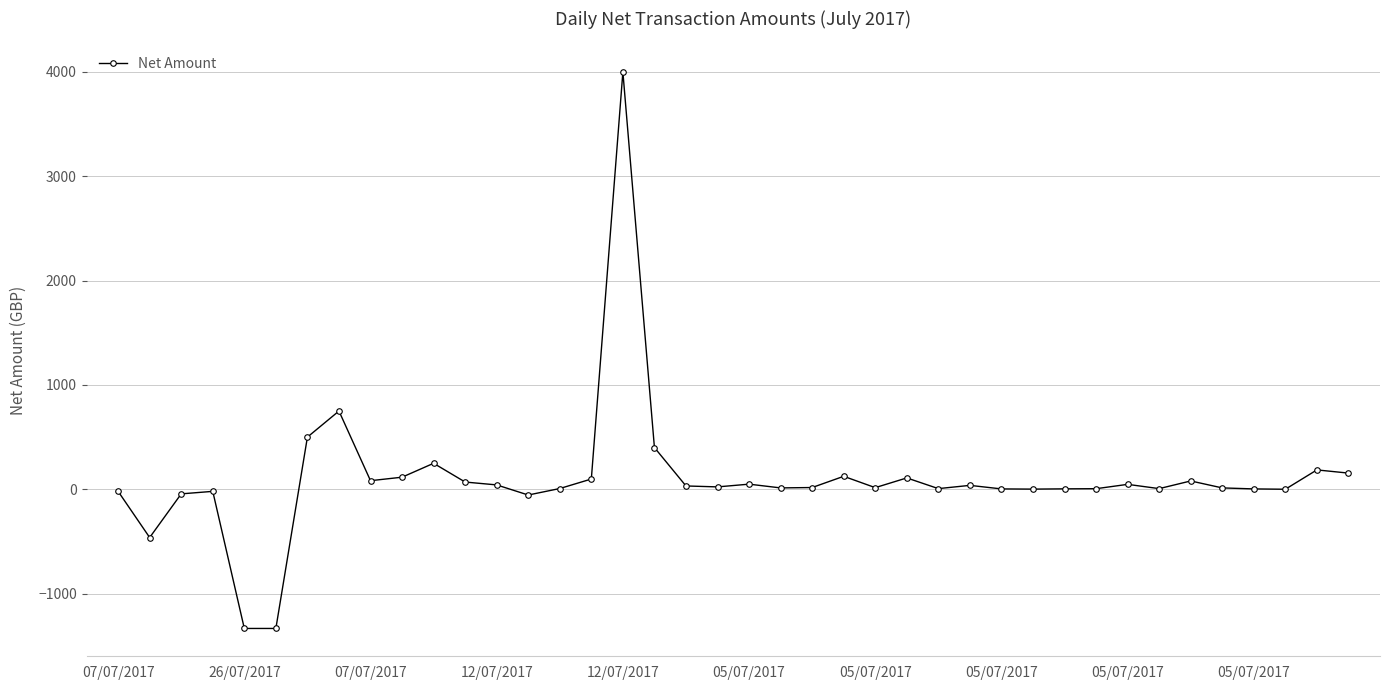

Does the chart have visible grid lines?

Yes